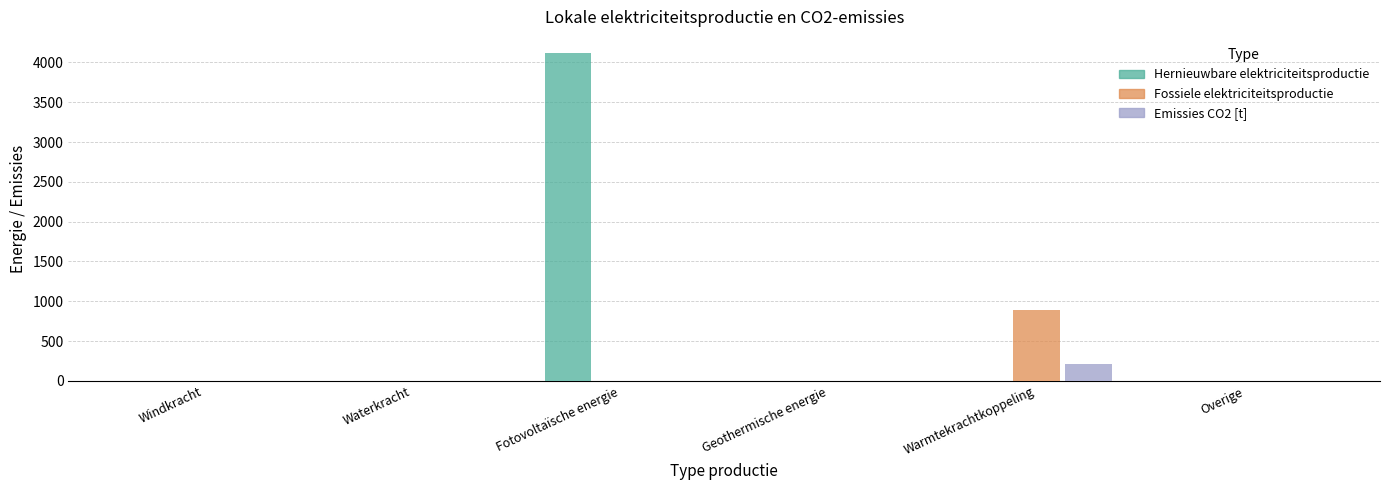

True or false: Hernieuwbare elektriciteitsproductie has a value of 1277.0 at Fotovoltaïsche energie.

False